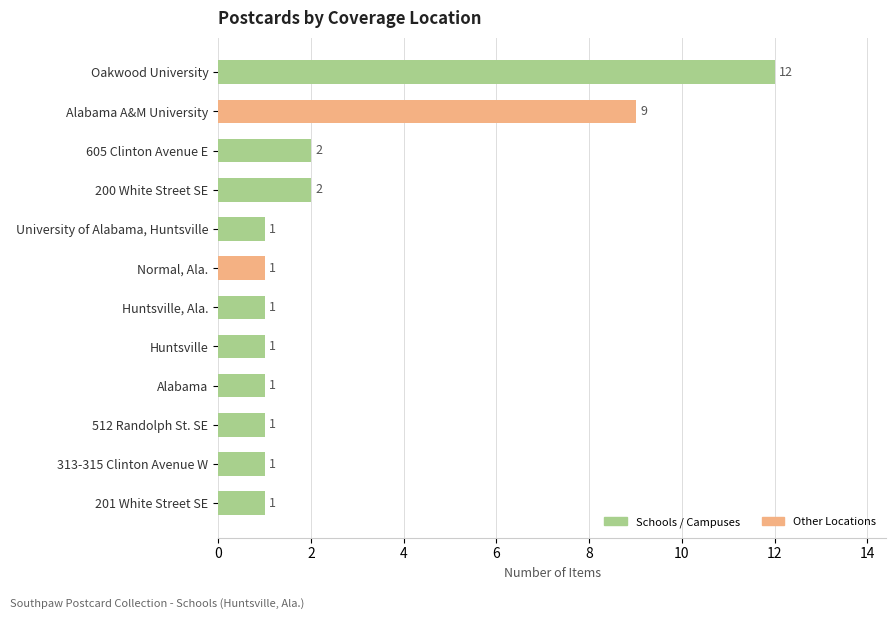

At which label is the value closest to 6?

Alabama A&M University